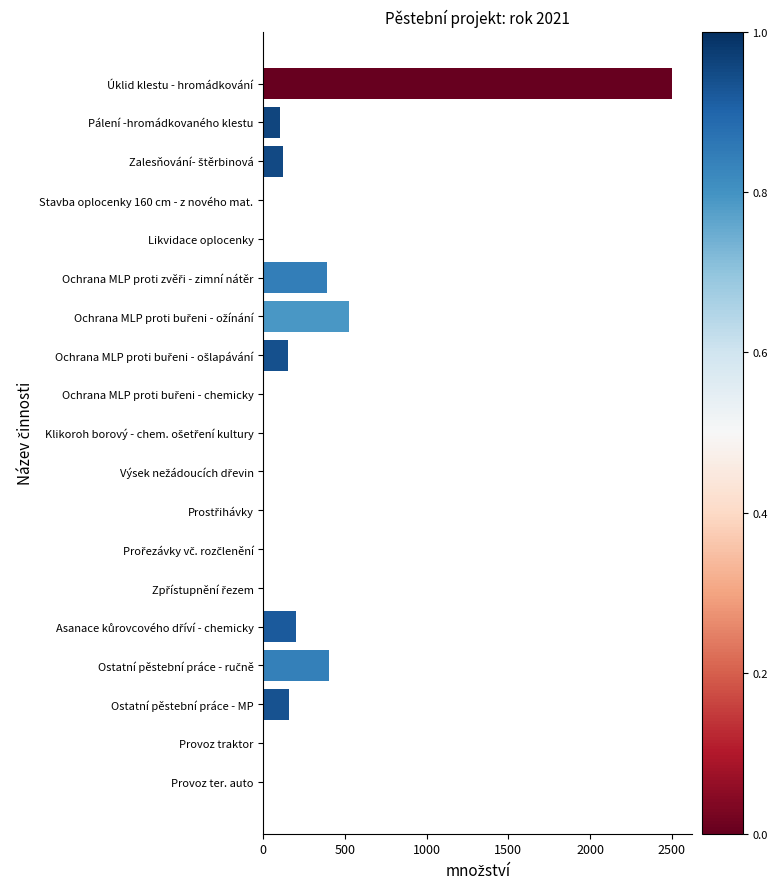

The value at Úklid klestu - hromádkování is 2500.0. True or false?

True